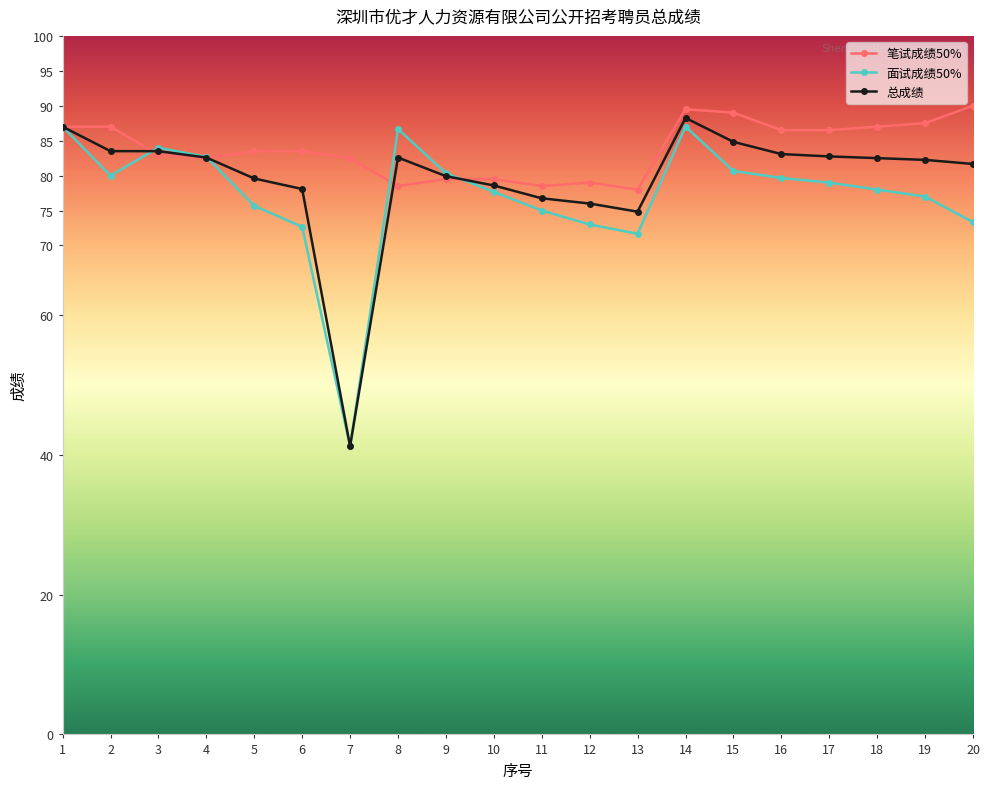

Which series changed the most between 12 and 19?

笔试成绩50%